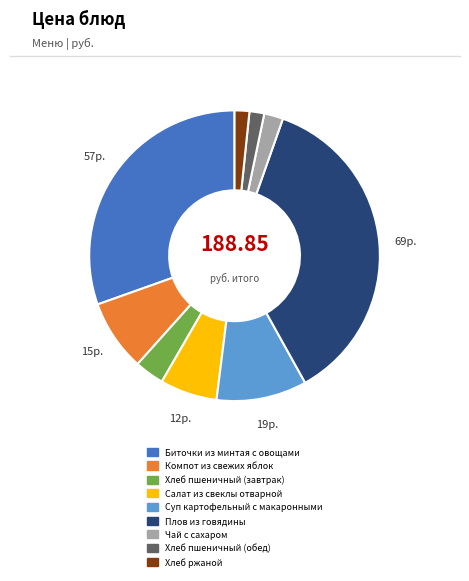

Do Чай с сахаром and Биточки из минтая с овощами together represent more than half of the pie?

No